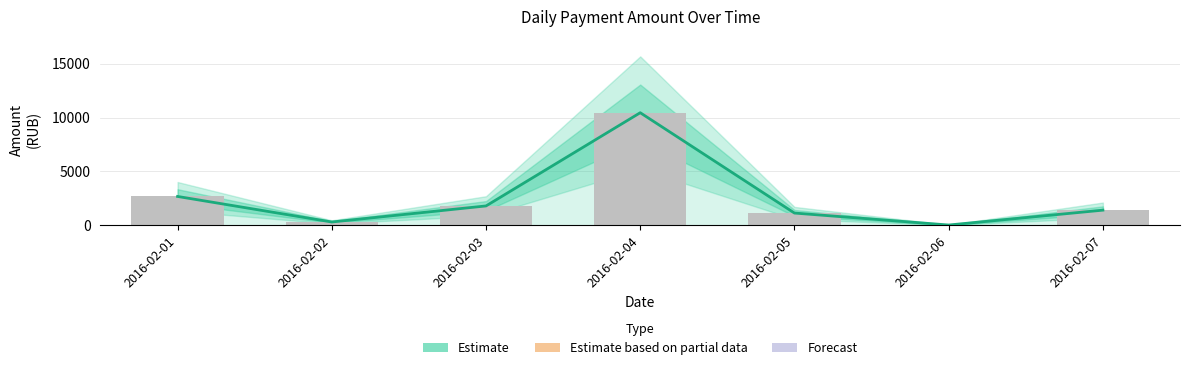

Which has a higher value, 2016-02-05 or 2016-02-06?

2016-02-05